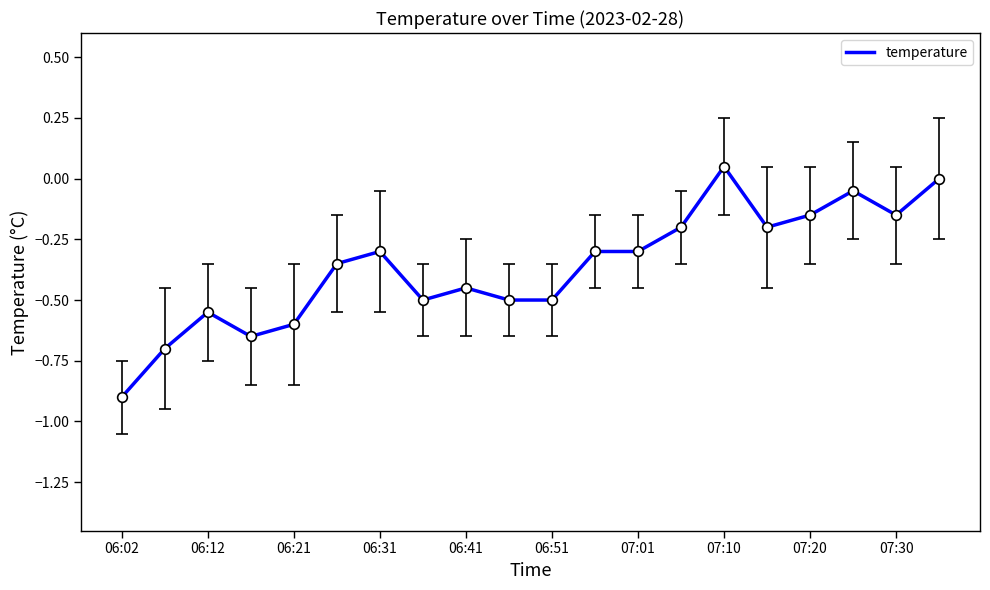

What is the average value?

-0.4